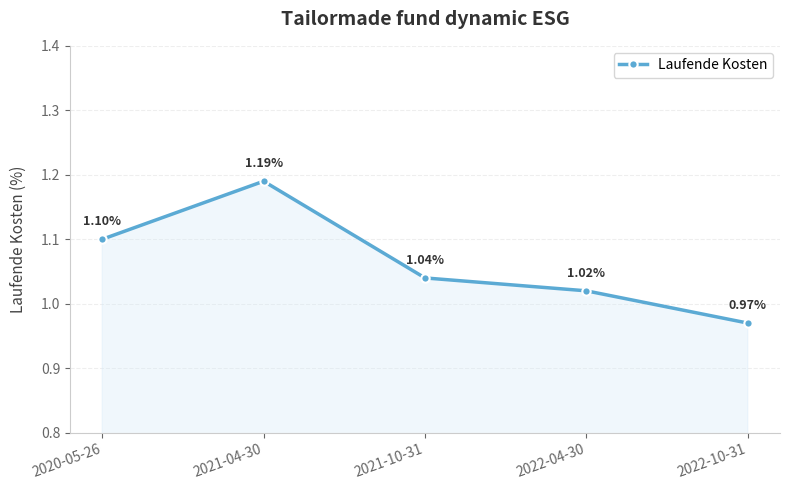

True or false: there are more than 2 points higher than both neighbors.

False